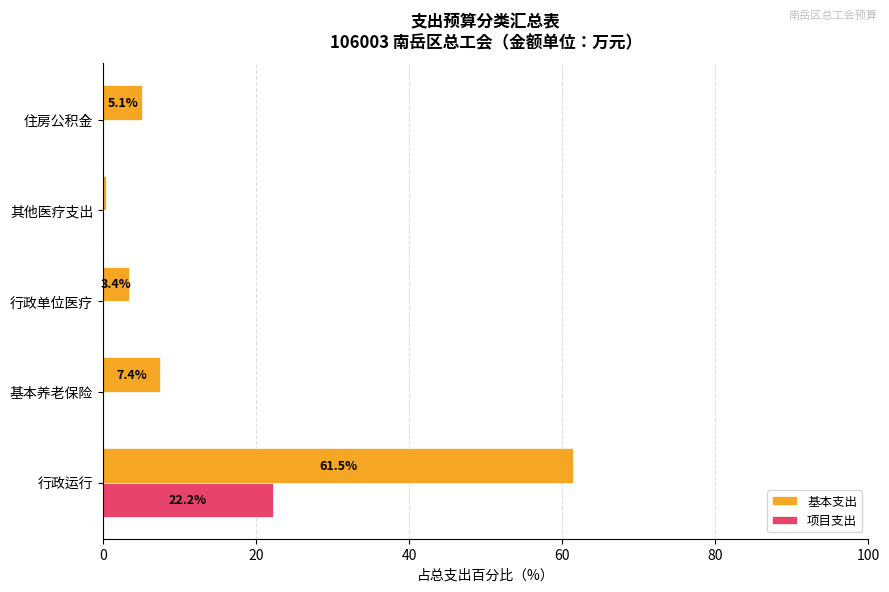

Which series has the largest range (max minus min)?

基本支出